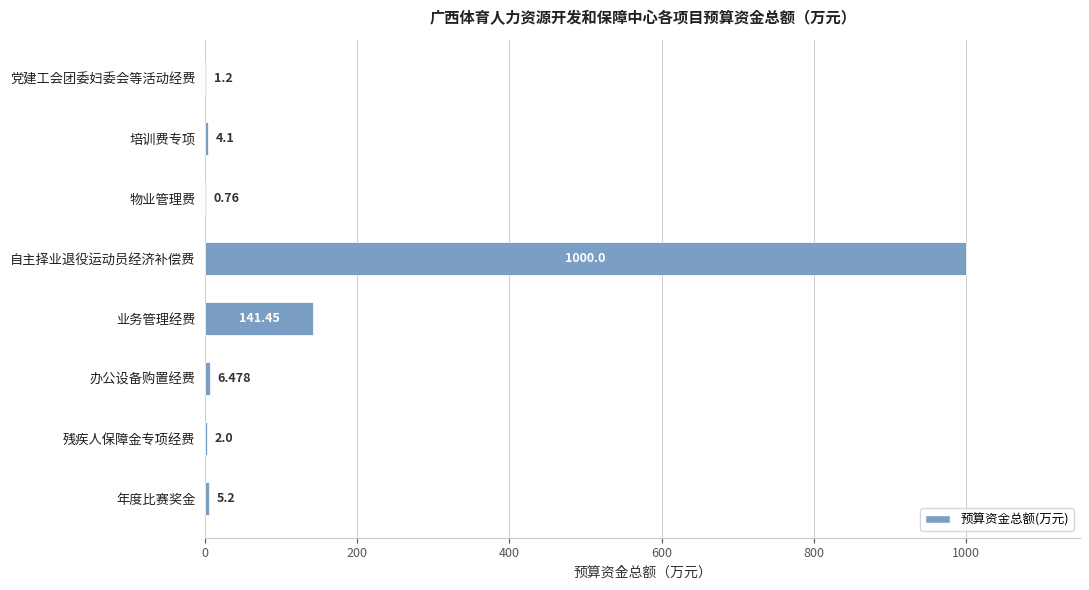

How many distinct data groups are displayed?

1